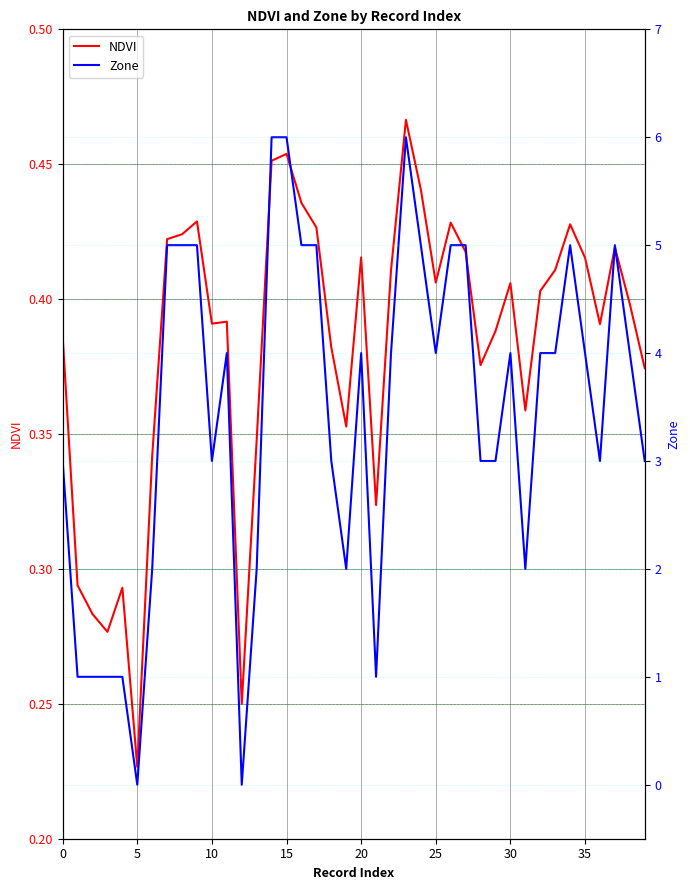

Which category has the lowest value in the NDVI series?

5